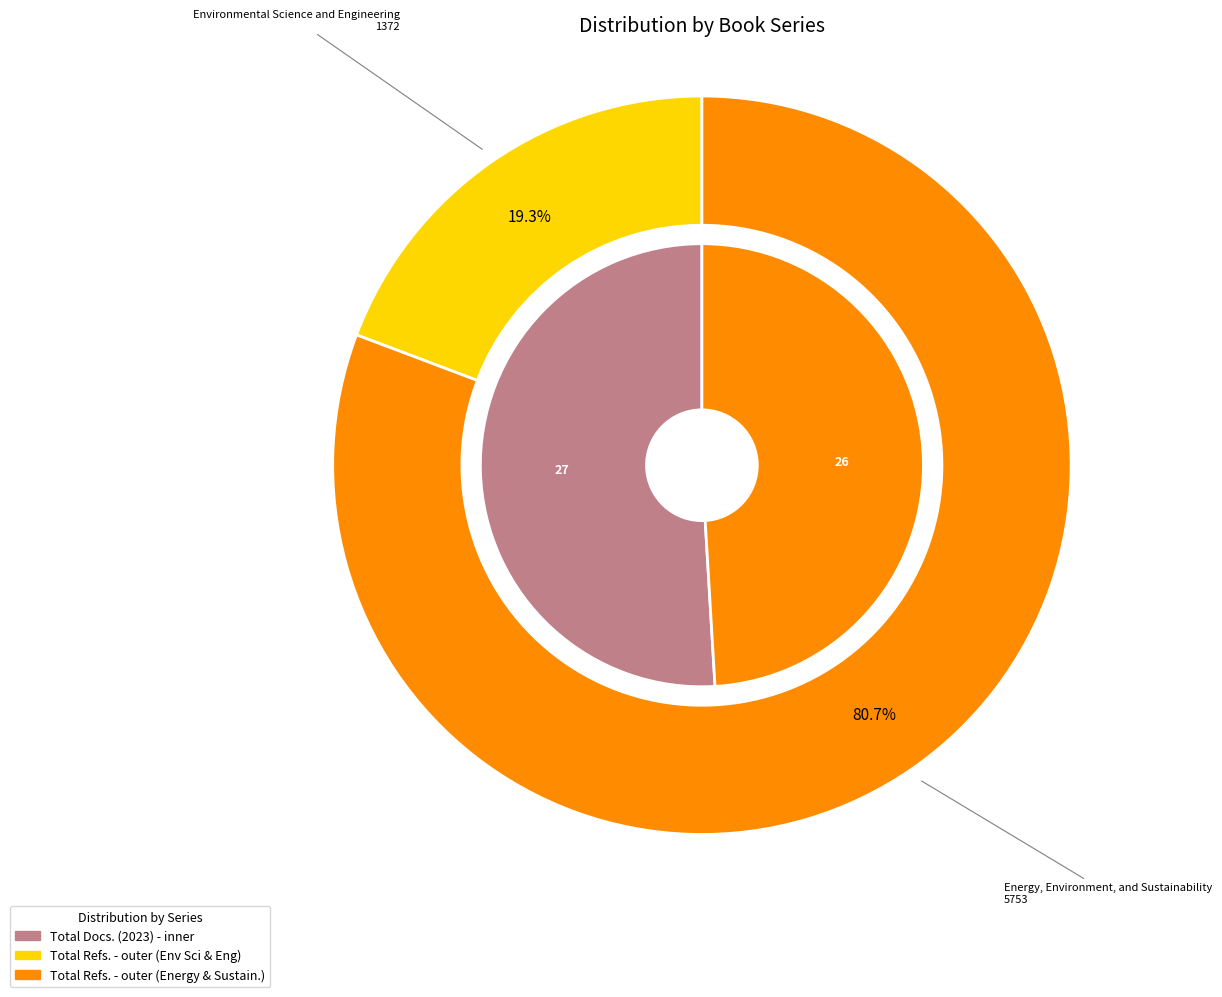

Which slice is the smallest?

Energy, Environment, and Sustainability